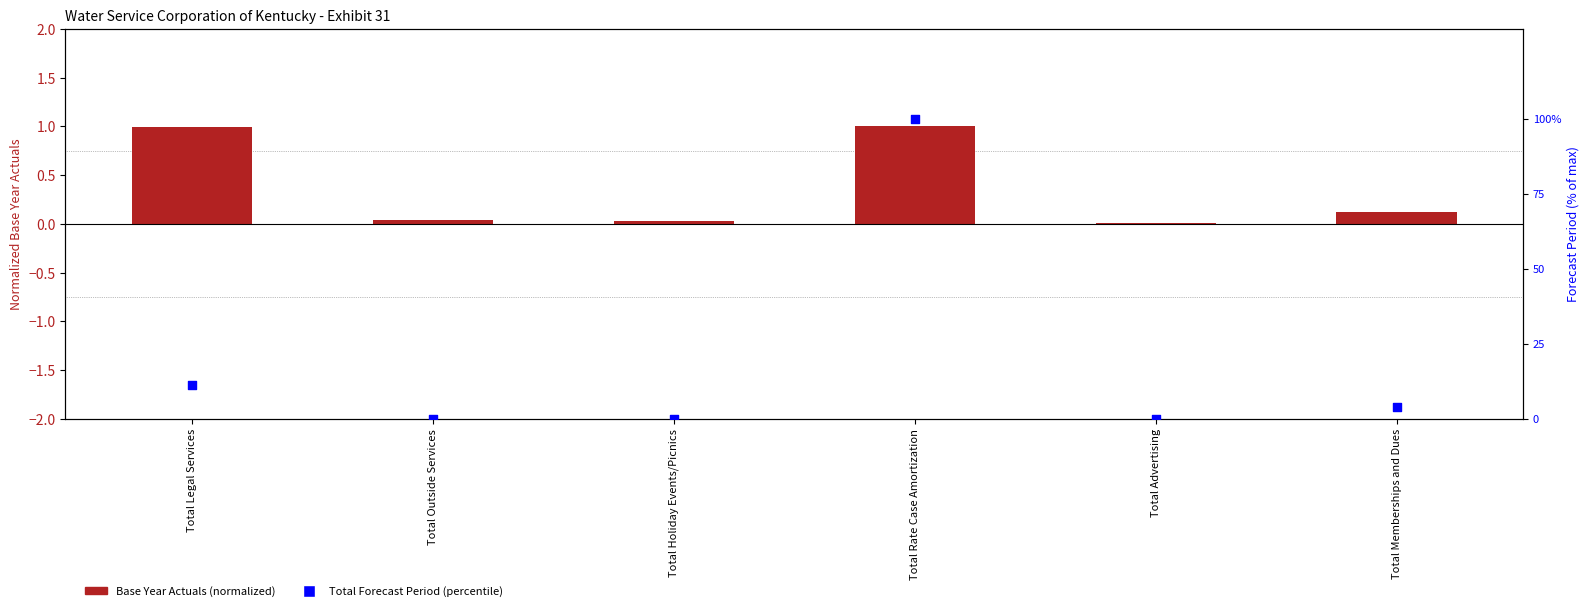

Which series contains the highest Y value?

Total Forecast Period (percentile)